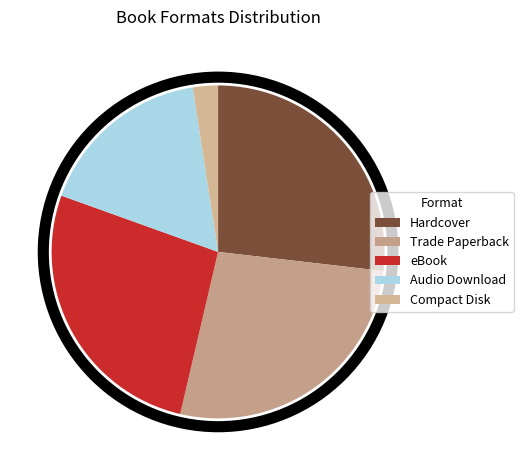

Between Trade Paperback and eBook, which is larger?

Trade Paperback